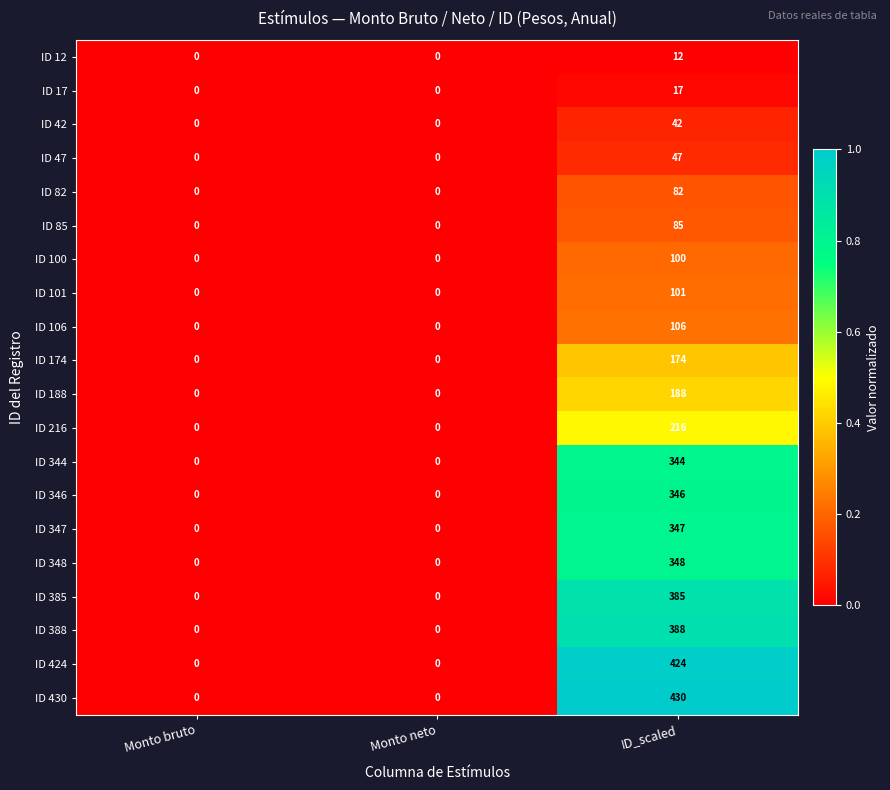

What is the total value across all series at ID_scaled?

4182